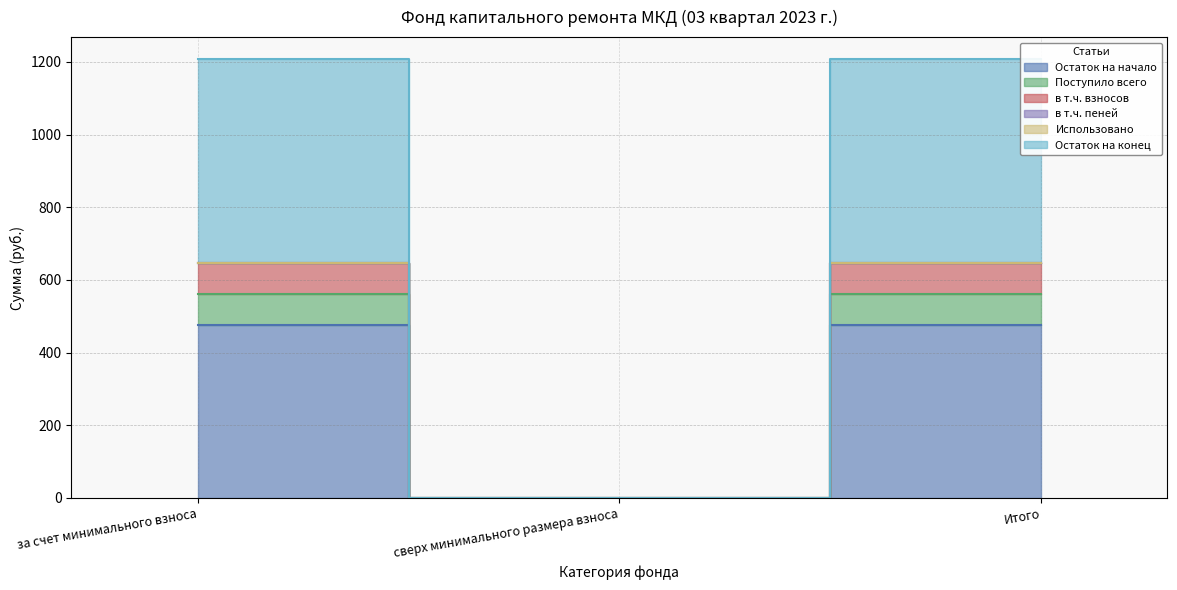

Between за счет минимального взноса and сверх минимального размера взноса, which is larger?

за счет минимального взноса